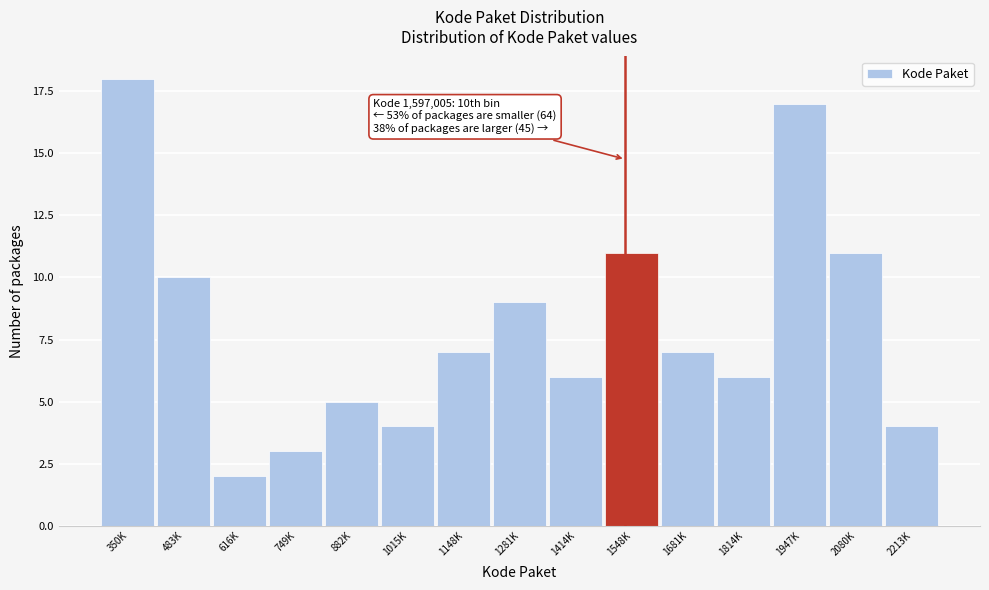

Reading left to right, what are all the values shown in this chart?

18	10	2	3	5	4	7	9	6	11	7	6	17	11	4